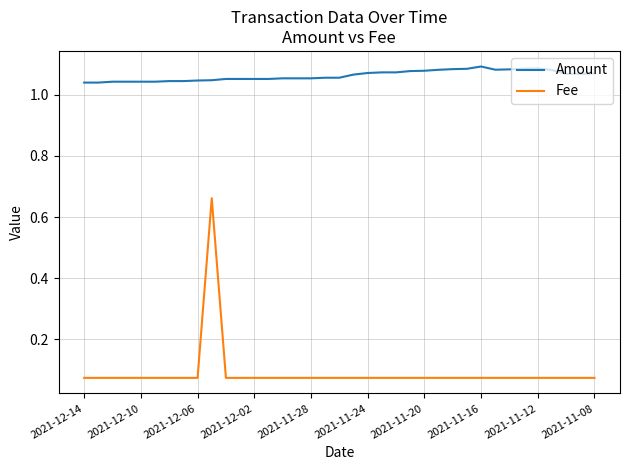

Which series has the largest total across all categories?

Amount